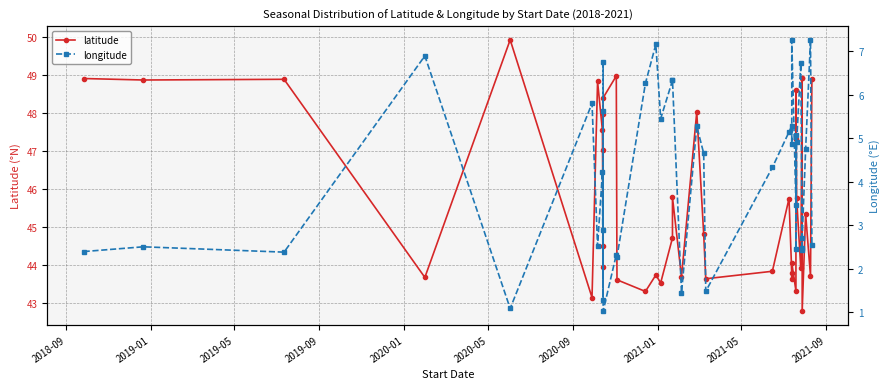

What is the label of the 39th point from the right?

2019-01